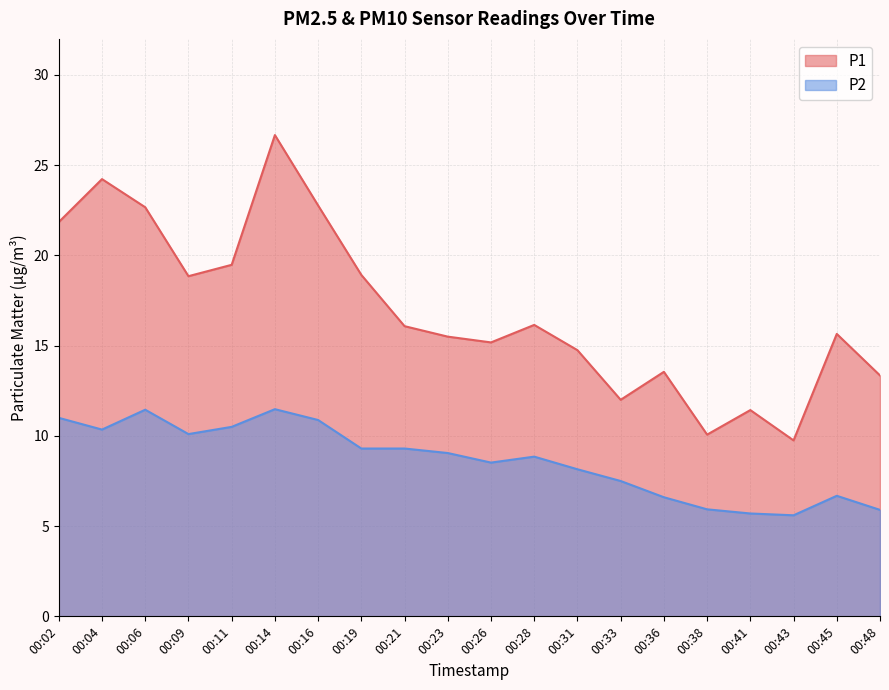

Reading left to right, what are all the values shown in this chart?

P1: 21.9	24.2	22.7	18.9	19.5	26.7	22.8	18.9	16.1	15.5	15.2	16.1	14.8	12.0	13.6	10.1	11.4	9.8	15.7	13.3
P2: 11.0	10.3	11.4	10.1	10.5	11.5	10.9	9.3	9.3	9.1	8.5	8.8	8.2	7.5	6.6	5.9	5.7	5.6	6.7	5.9